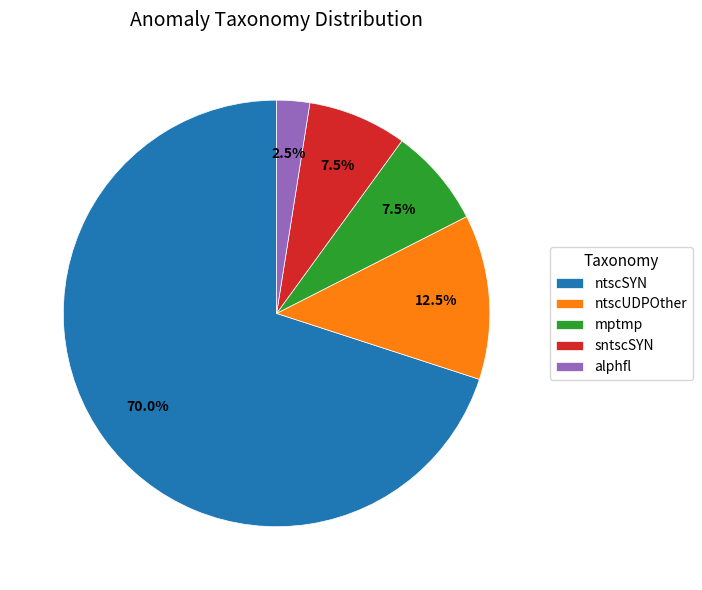

Approximately how many times larger is the value at ntscSYN compared to mptmp?

9.3